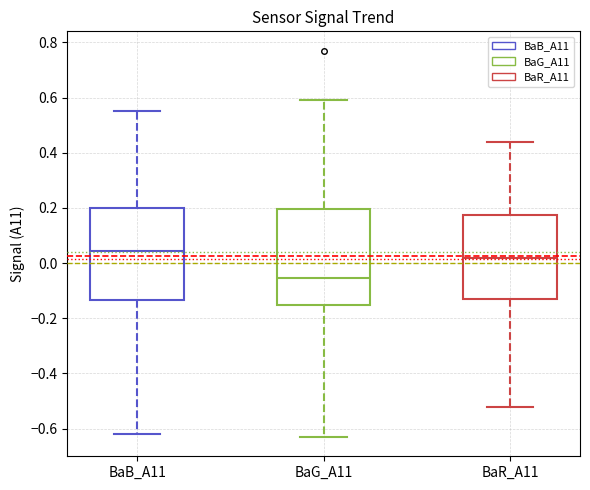

Reading left to right, read every box against the y-axis: the position of its median line, the range the box covers, and the ends of its whiskers. The values are not printed on the chart, so give them approximately, as read against the axis.

BaB_A11: median 0.04, box -0.14 to 0.20, whiskers -0.62 to 0.56
BaG_A11: median -0.06, box -0.16 to 0.20, whiskers -0.62 to 0.60
BaR_A11: median 0.02, box -0.12 to 0.18, whiskers -0.52 to 0.44